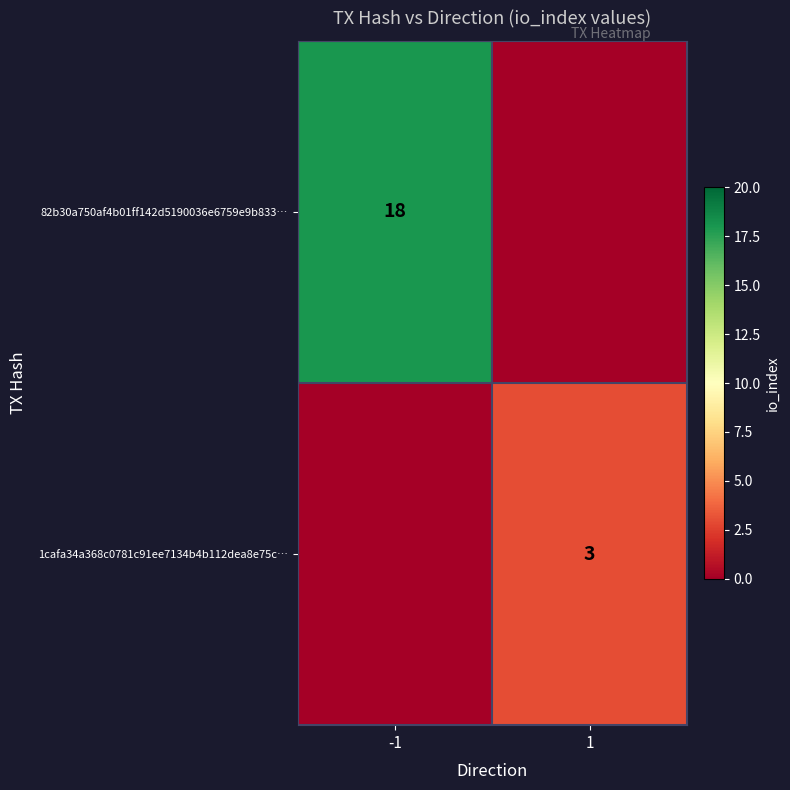

What is the greatest value displayed?

18